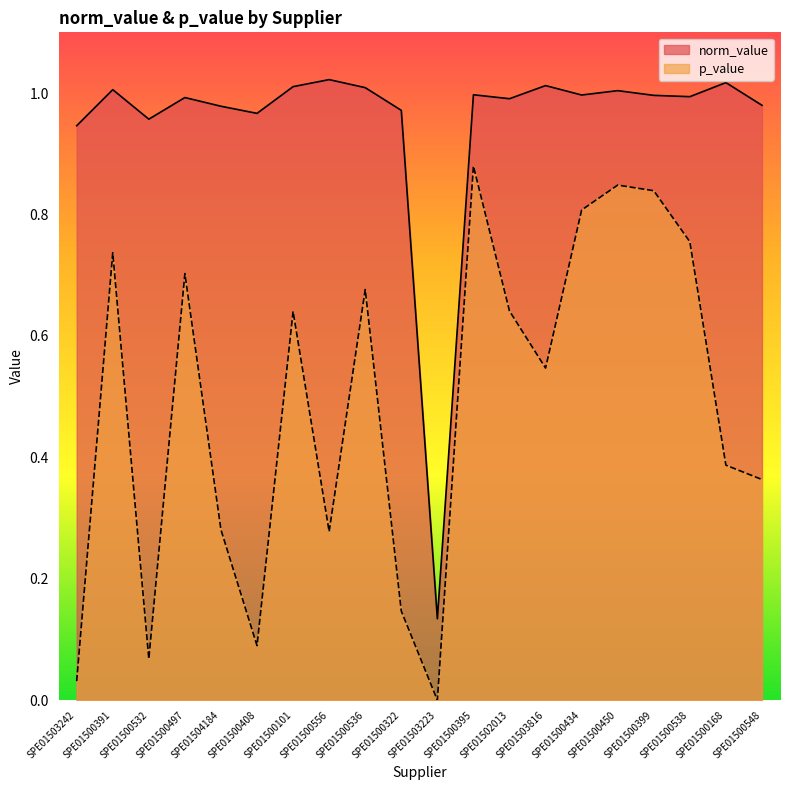

Is the value of p_value at SPE01502013 greater than the value of norm_value at SPE01500395?

No